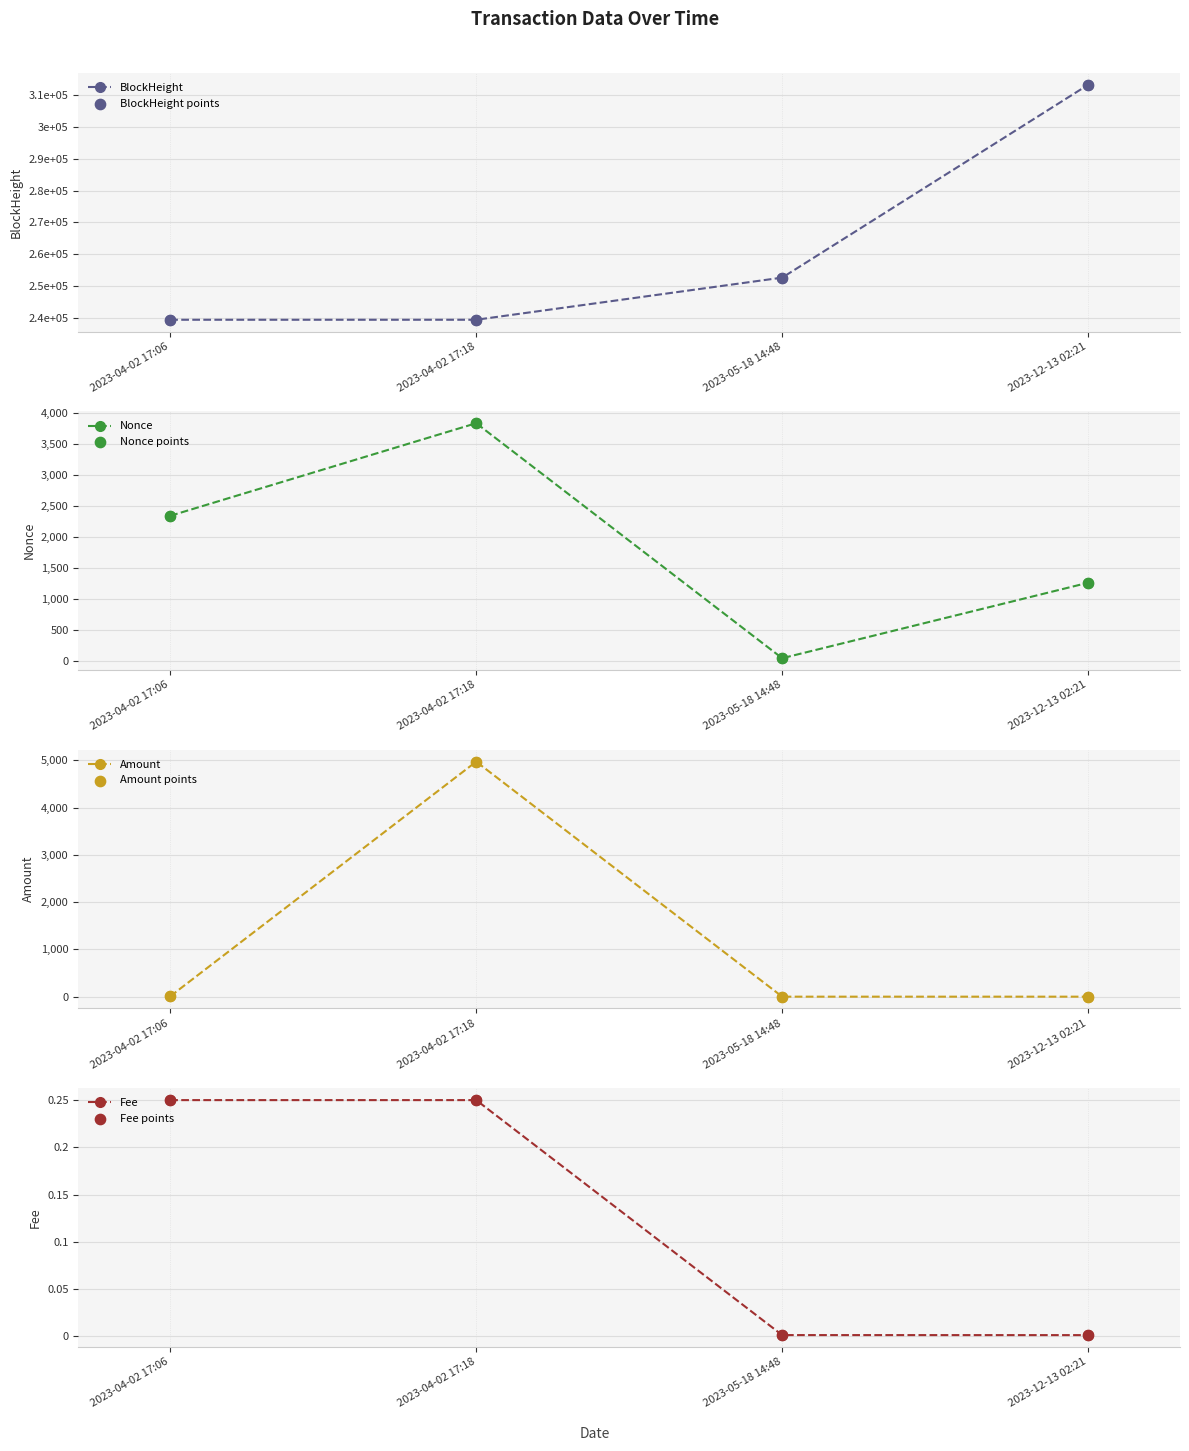

What are all the series names shown in the legend?

BlockHeight, Nonce, Amount, Fee